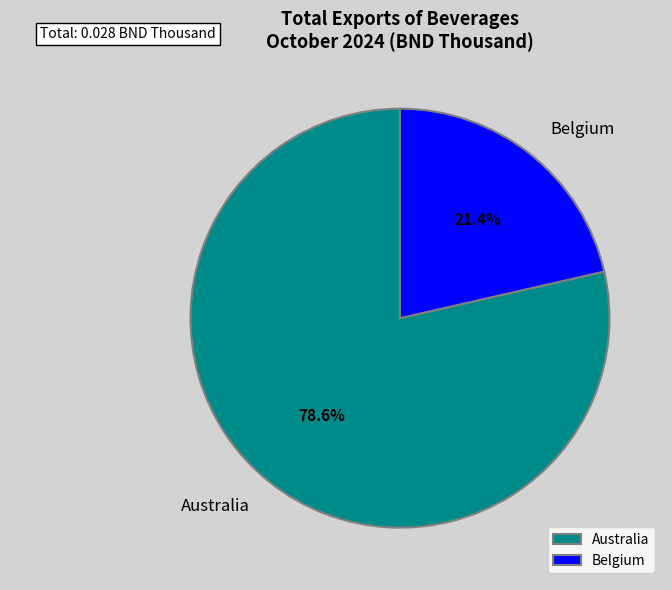

What is the smallest slice in the pie chart?

Belgium